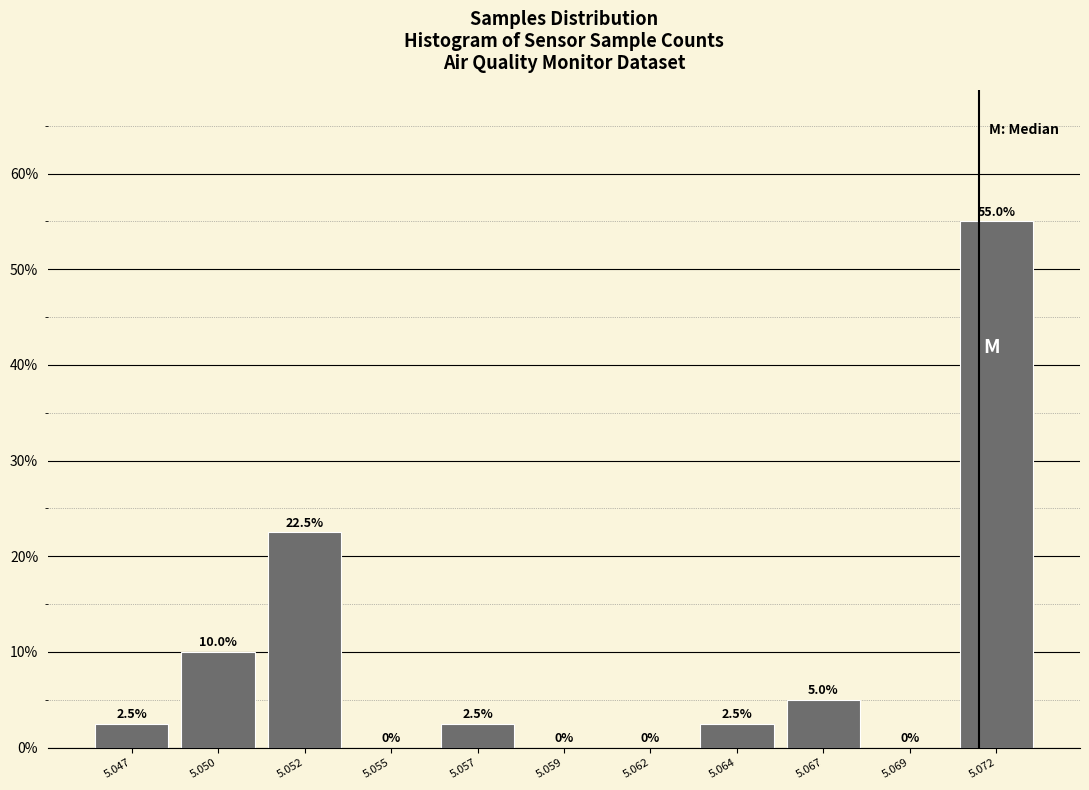

Reading right to left, extract all data points from this chart.

5.072=55.0	5.069=0.0	5.067=5.0	5.064=2.5	5.062=0.0	5.059=0.0	5.057=2.5	5.055=0.0	5.052=22.5	5.050=10.0	5.047=2.5